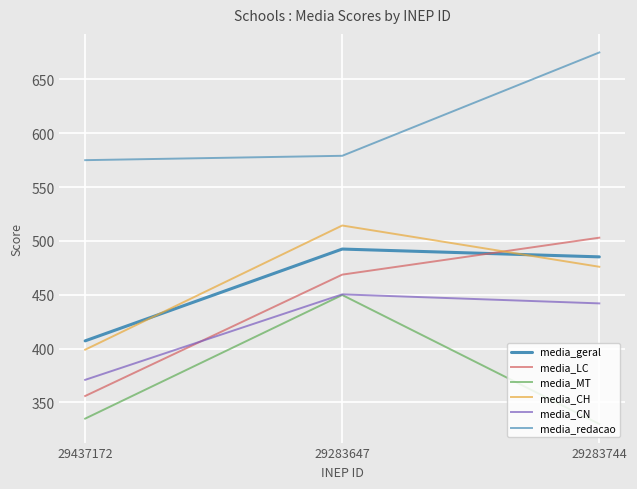

Which has a higher value, 29283647 or 29437172?

29283647